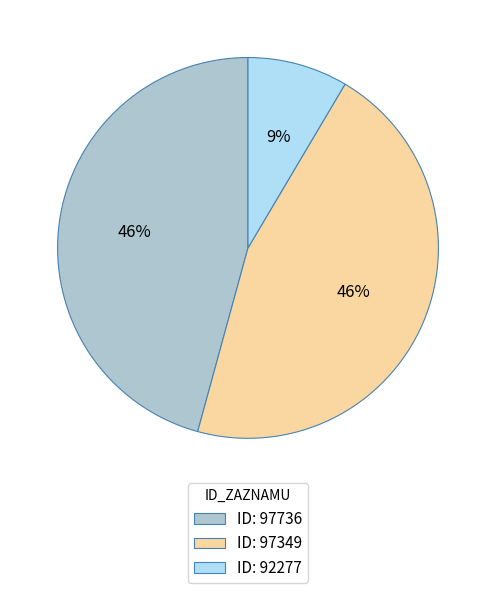

How many slices are in this pie chart?

3